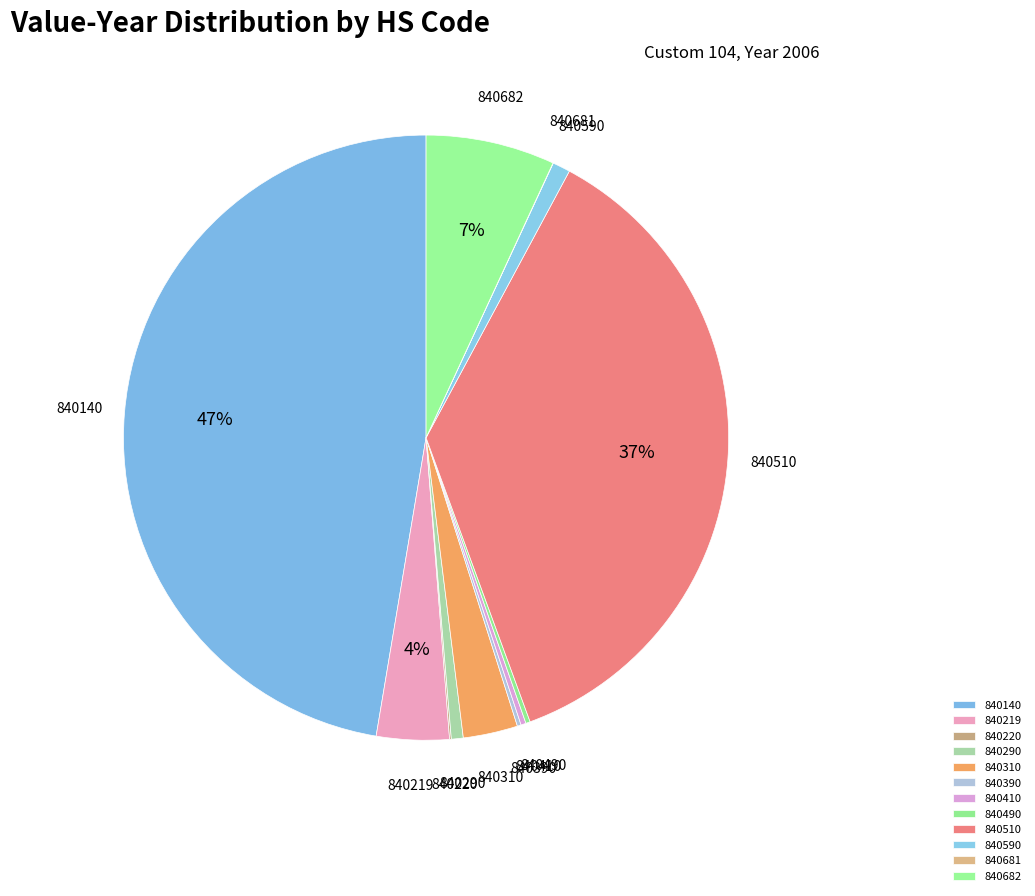

To the nearest percent, what is the difference between the largest and smallest slice percentages?

47%